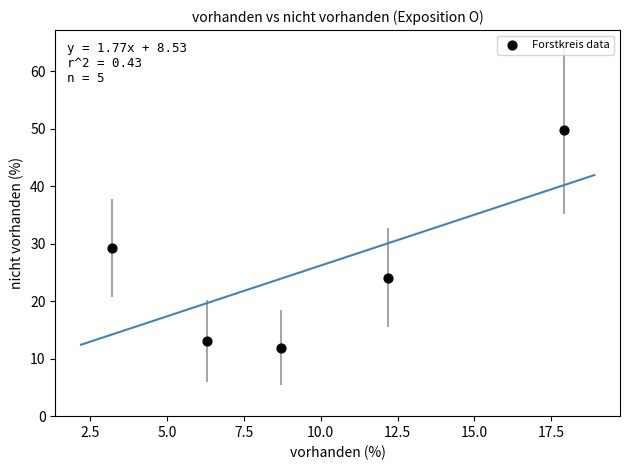

What Y value in the scatter plot is closest to 30?

29.2